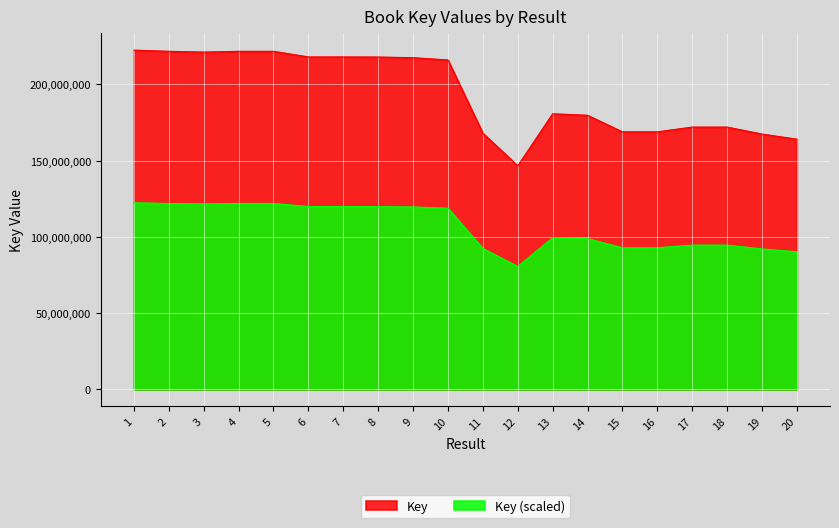

True or false: the data shows 217956721 at 6.

True